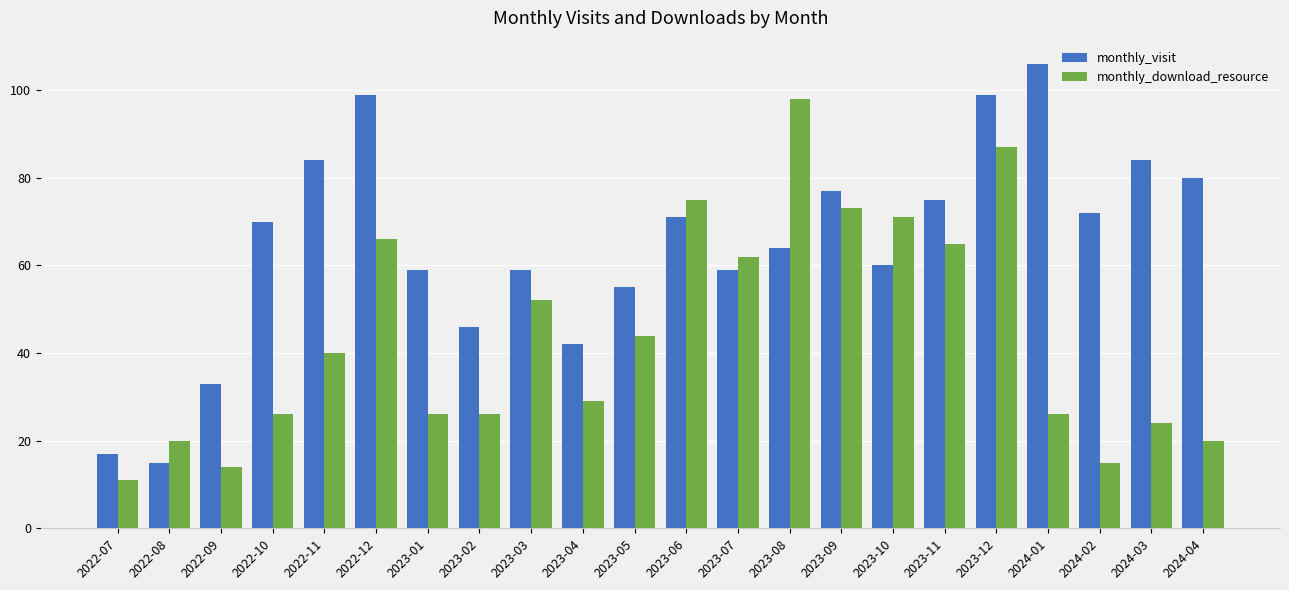

Reading right to left, list all the values displayed in this chart.

monthly_visit: 2024-04=80	2024-03=84	2024-02=72	2024-01=106	2023-12=99	2023-11=75	2023-10=60	2023-09=77	2023-08=64	2023-07=59	2023-06=71	2023-05=55	2023-04=42	2023-03=59	2023-02=46	2023-01=59	2022-12=99	2022-11=84	2022-10=70	2022-09=33	2022-08=15	2022-07=17
monthly_download_resource: 2024-04=20	2024-03=24	2024-02=15	2024-01=26	2023-12=87	2023-11=65	2023-10=71	2023-09=73	2023-08=98	2023-07=62	2023-06=75	2023-05=44	2023-04=29	2023-03=52	2023-02=26	2023-01=26	2022-12=66	2022-11=40	2022-10=26	2022-09=14	2022-08=20	2022-07=11